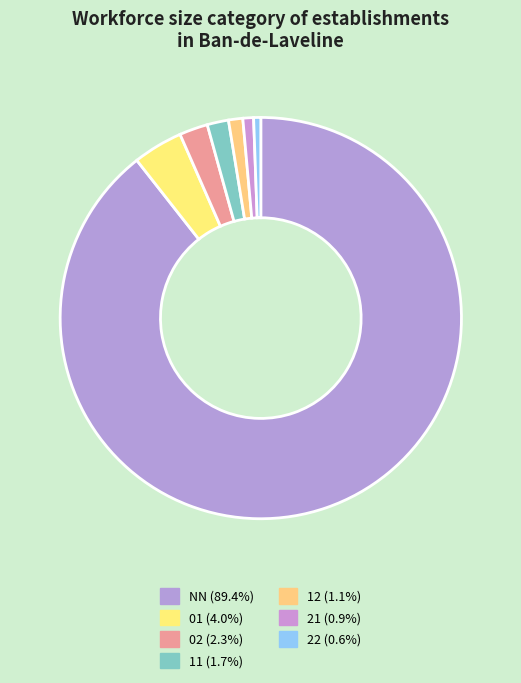

How many segments does this pie chart have?

7